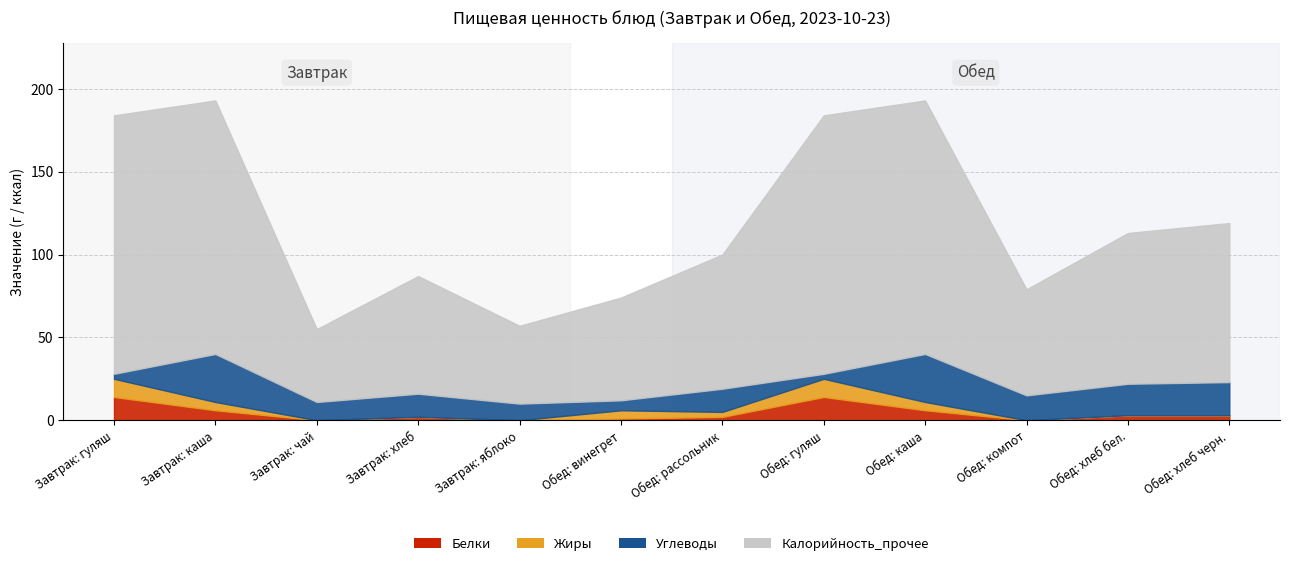

How many interior local peaks does the Жиры series have?

2